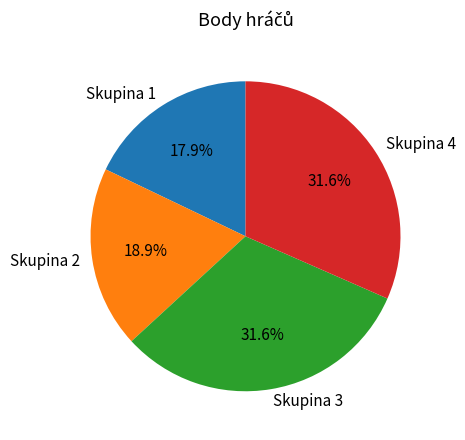

How many slices are in this pie chart?

4